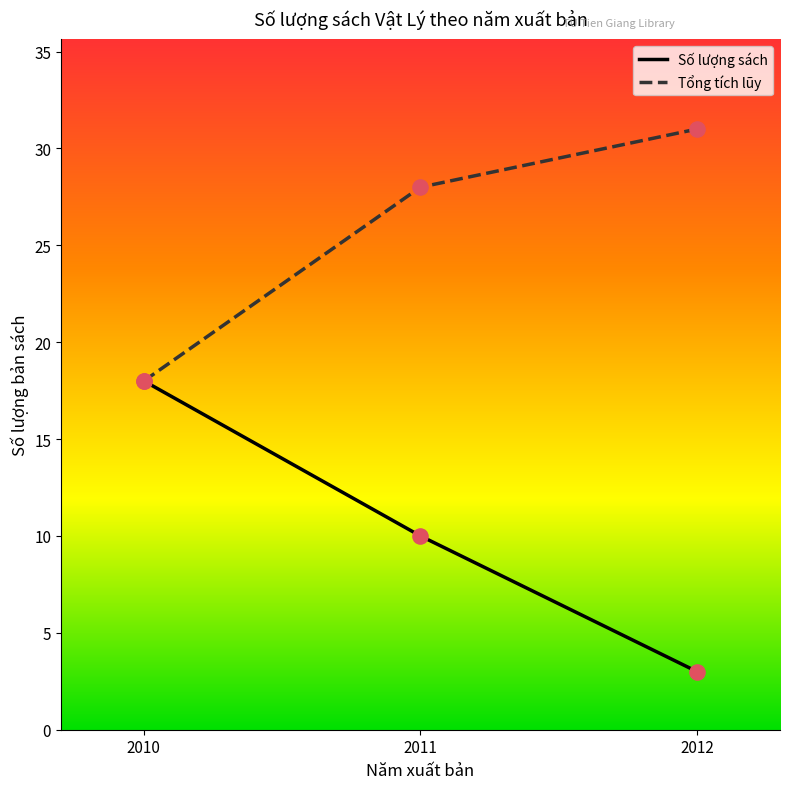

Which series has the largest total across all categories?

Tổng tích lũy